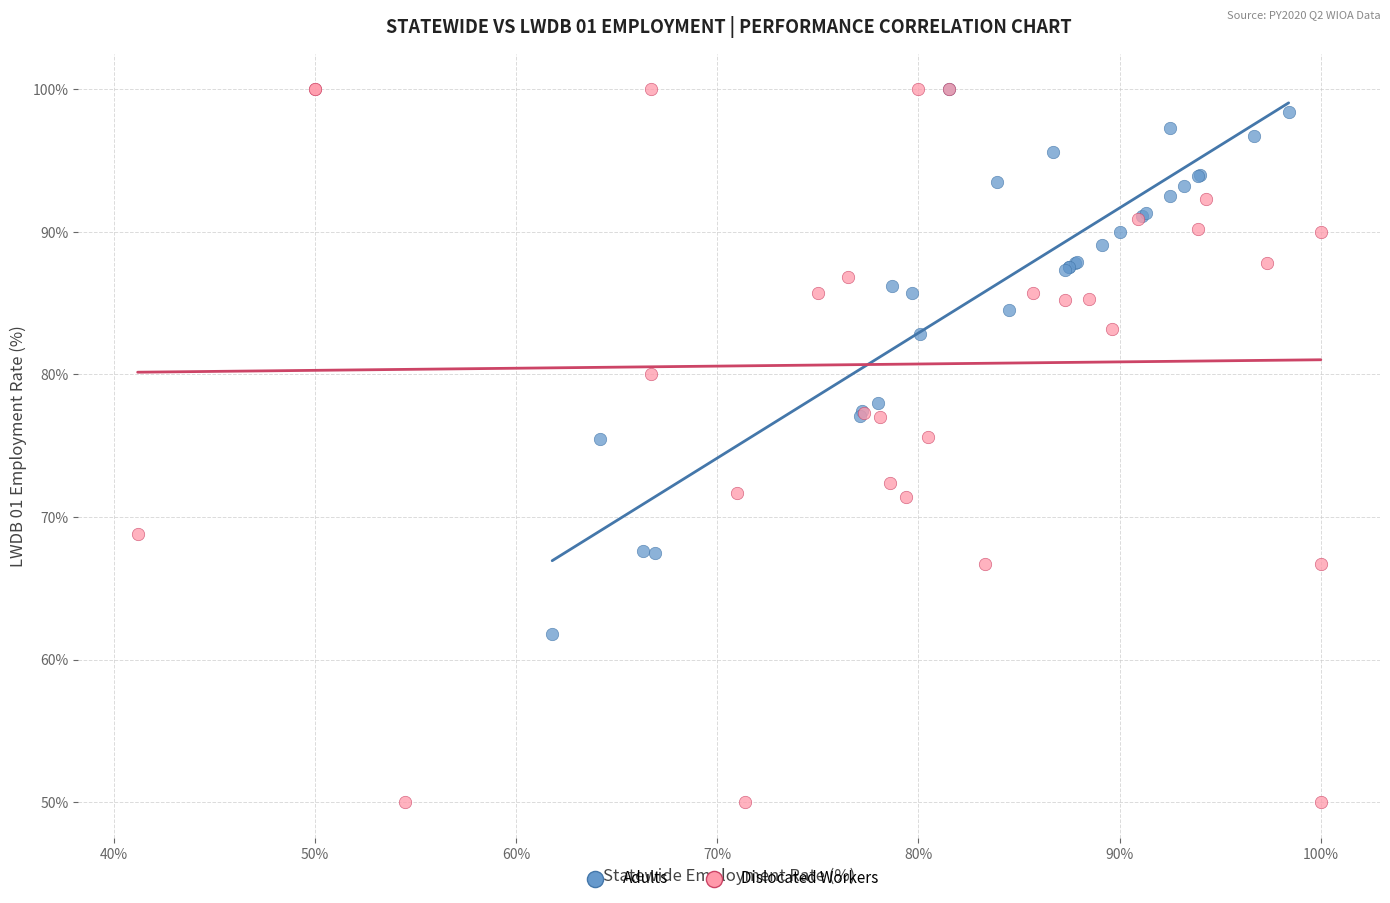

Which series contains the lowest Y value?

Dislocated Workers